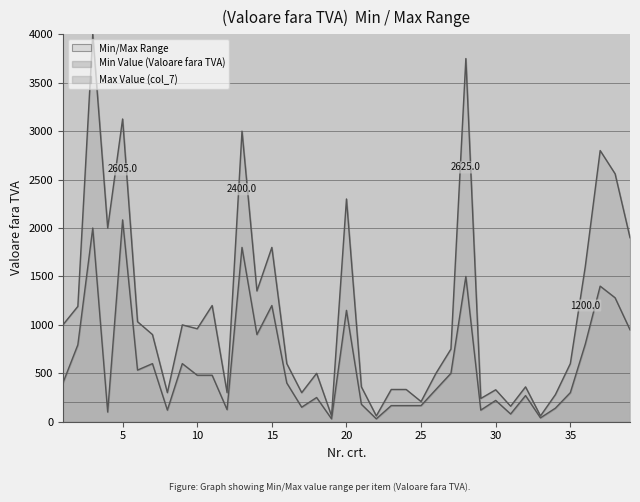

At how many categories does at least one series exceed 1838?

9